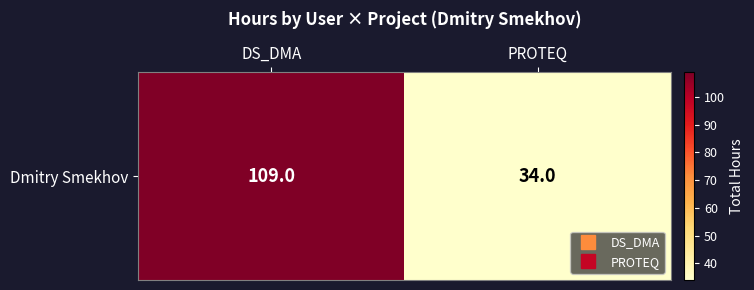

At which category does the chart reach its minimum across all series?

PROTEQ